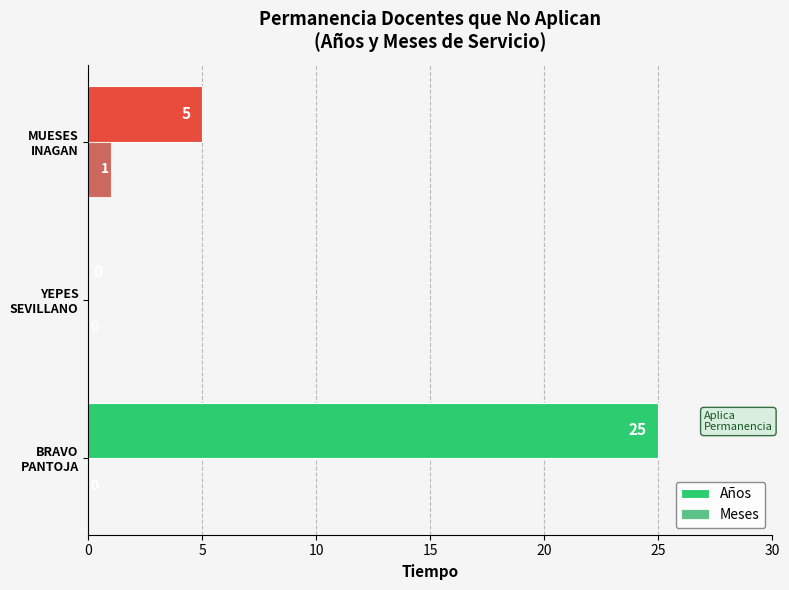

Reading left to right, what are all the values shown in this chart?

Años: 0=25	5=0	10=5
Meses: 0=0	5=0	10=1